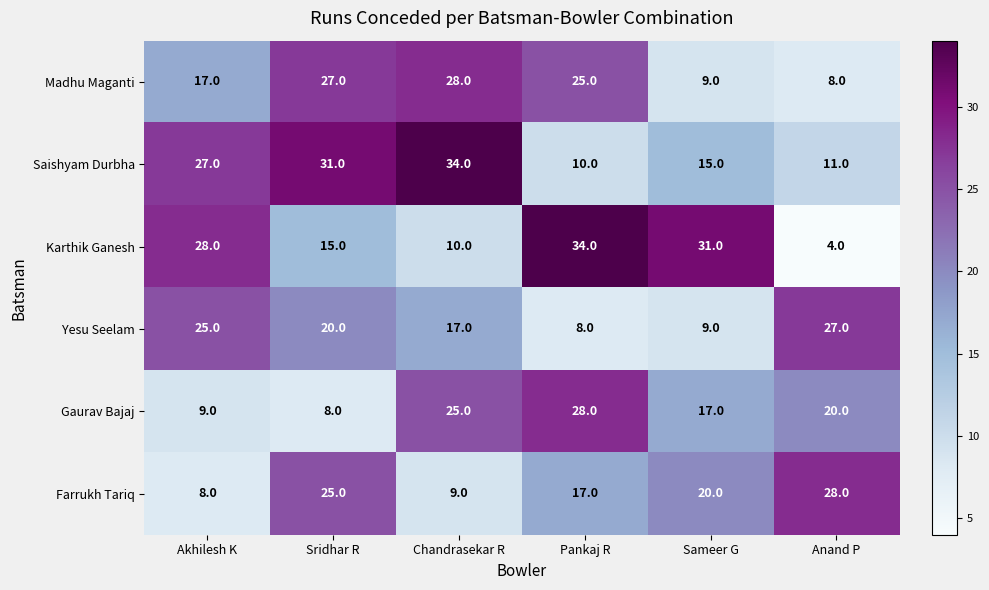

What is the average value of the Madhu Maganti series?

19